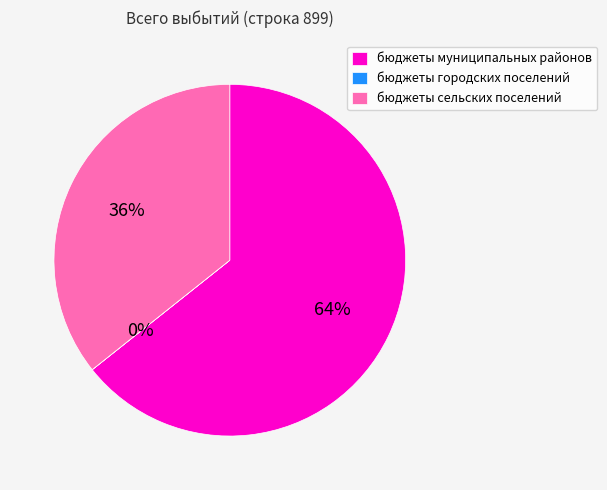

Does бюджеты сельских поселений represent more than half of the total?

No